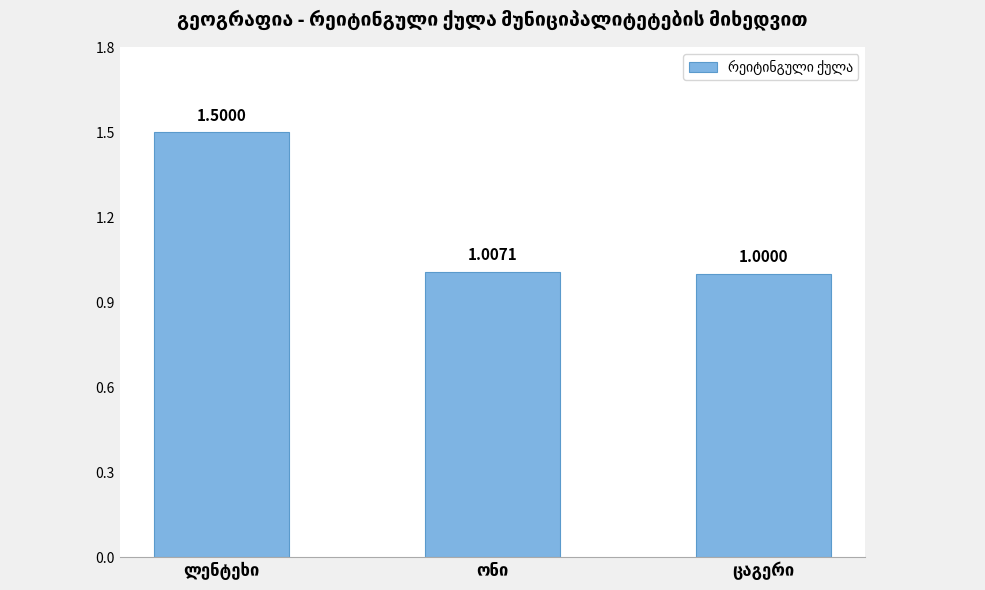

What is the average value?

1.2